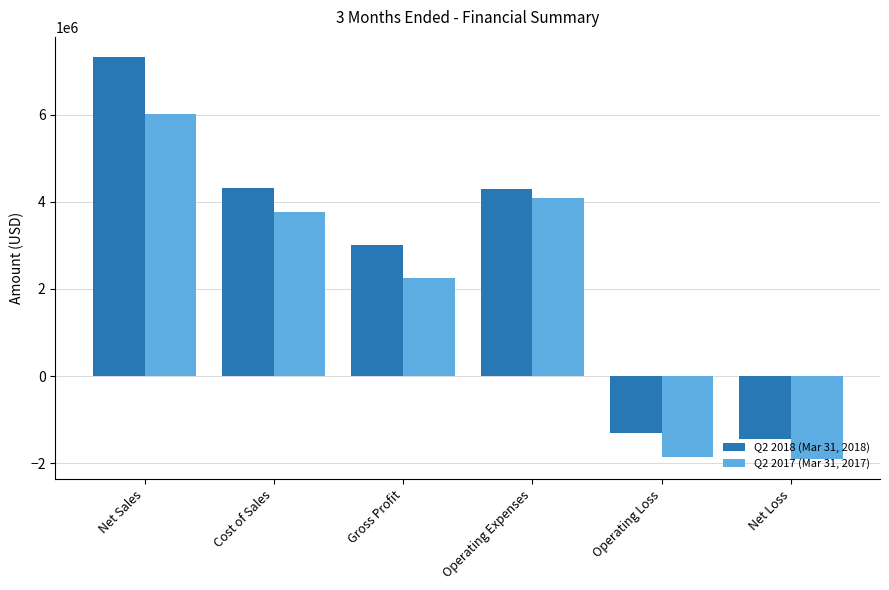

What is the minimum value for Q2 2017 (Mar 31, 2017)?

-1903101